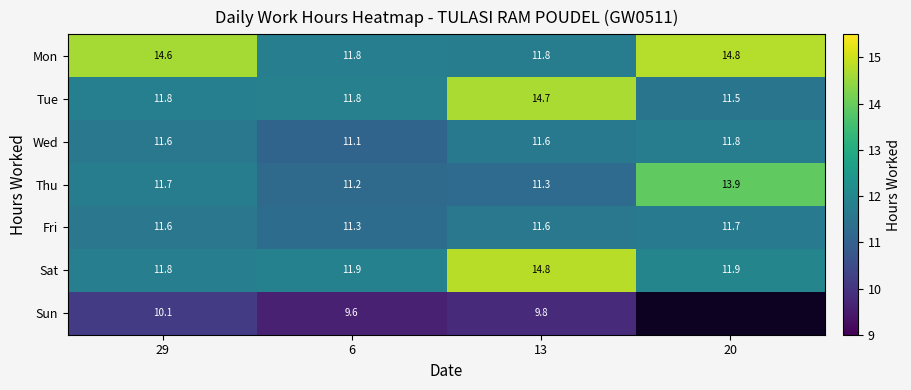

At which category is the sum across all series the highest?

13